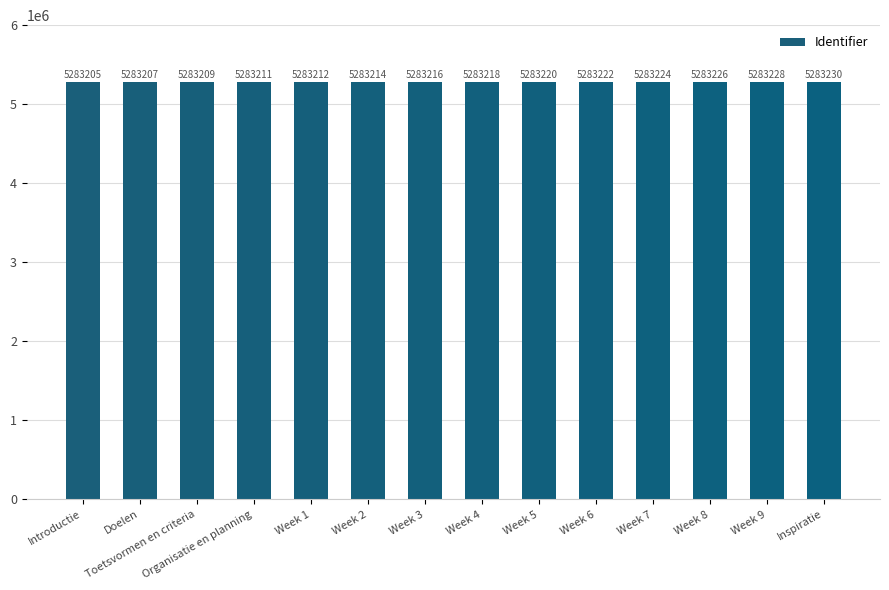

What is the sum of all values?

73965042